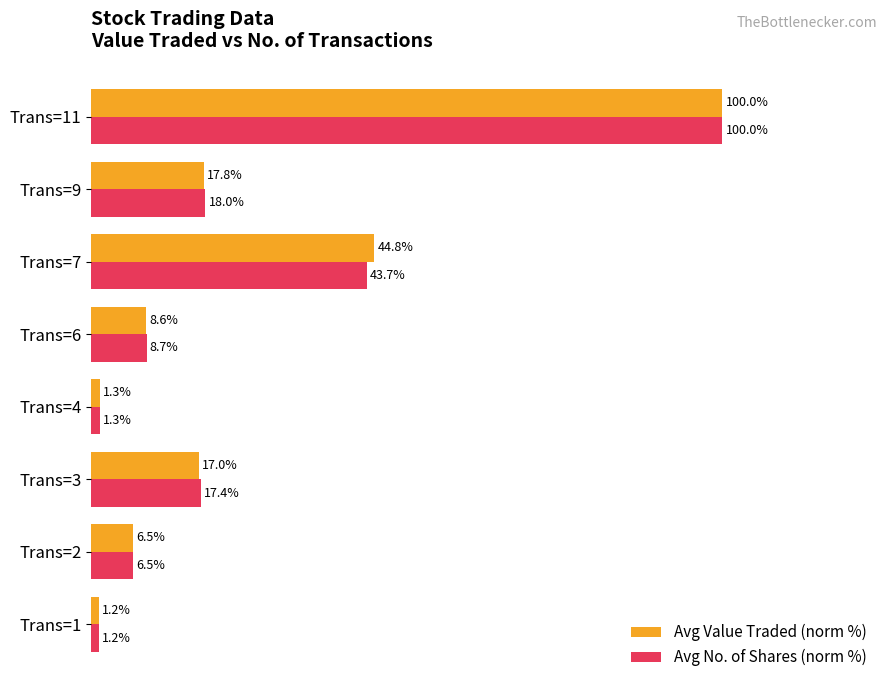

Between Trans=3 and Trans=9, which series saw the biggest shift?

Avg Value Traded (norm %)